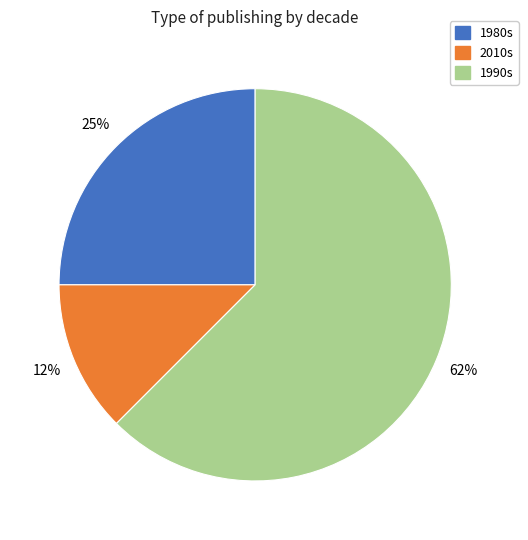

To the nearest percent, what is the average slice percentage?

33%